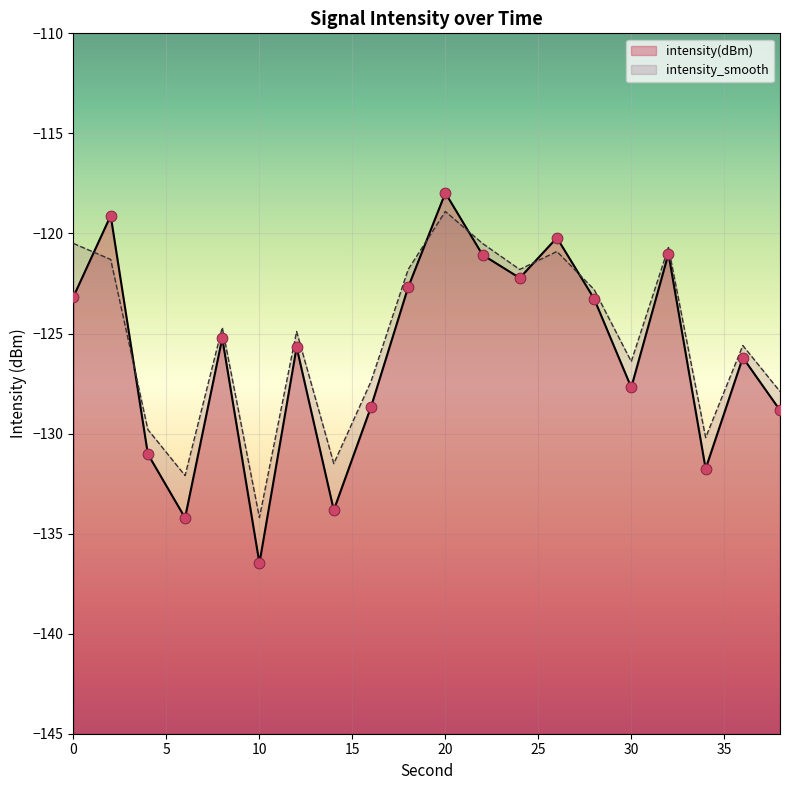

Which series reaches the maximum Y coordinate?

intensity(dBm)